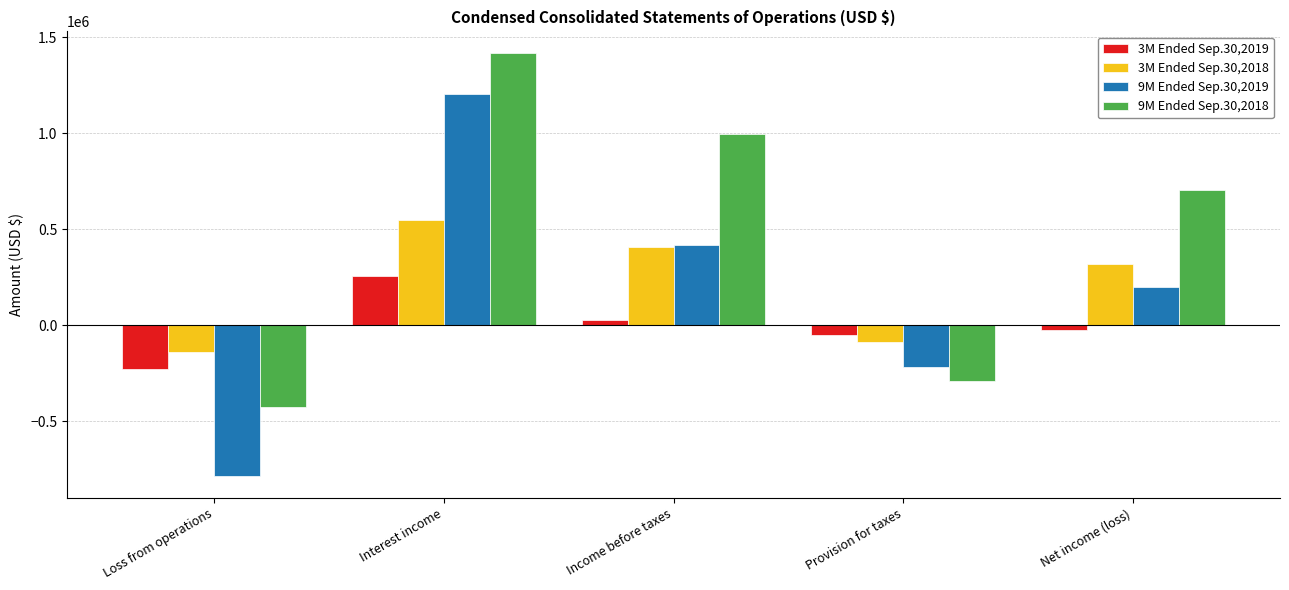

What is the label of the 3rd bar from the right?

Income before taxes